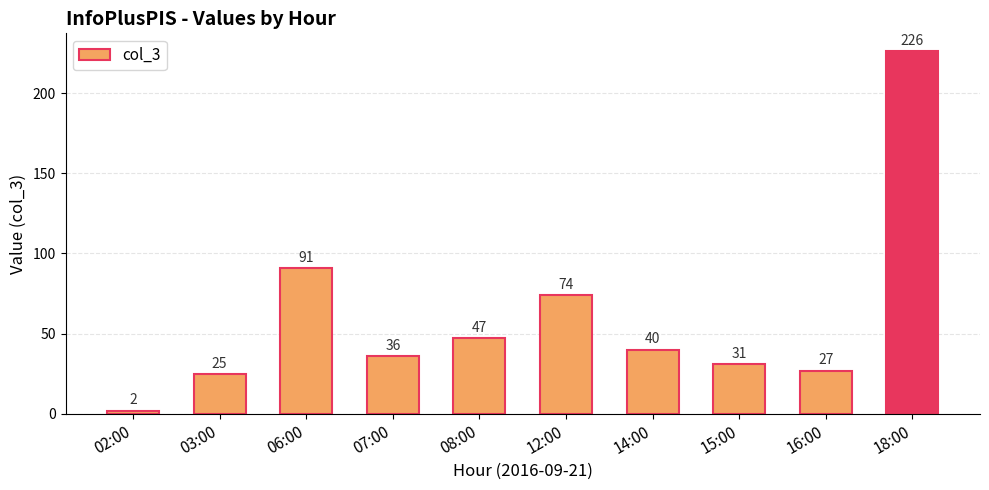

Rank the categories by value from lowest to highest.

02:00, 03:00, 16:00, 15:00, 07:00, 14:00, 08:00, 12:00, 06:00, 18:00